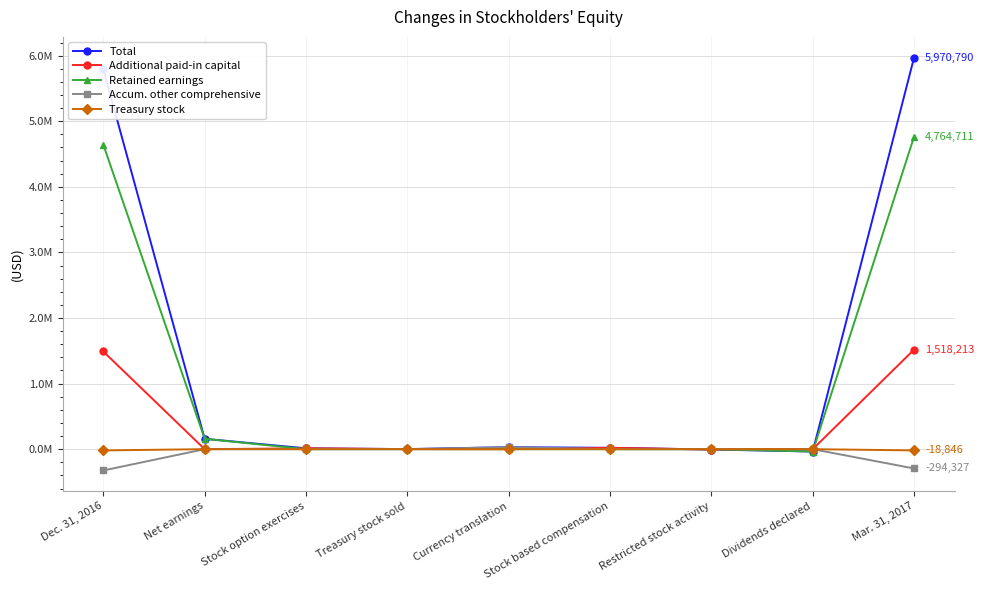

Is this an area chart (filled region under the line)?

No